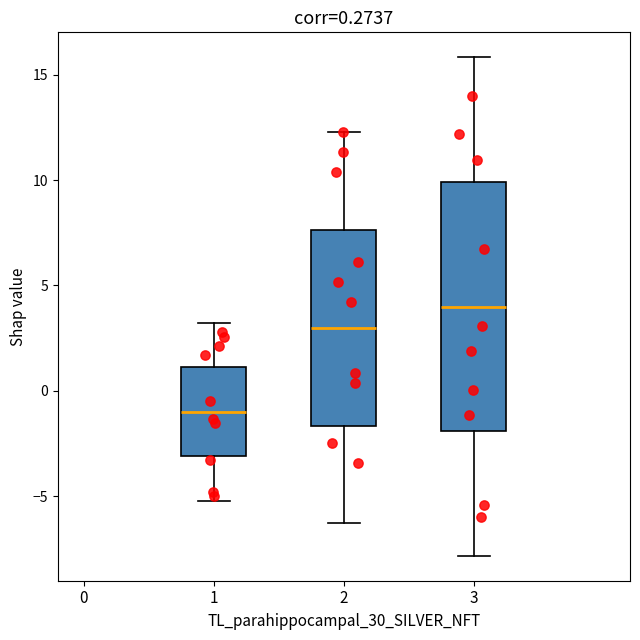

Comparing the boxes themselves (not the whiskers), which one is the tallest?

3